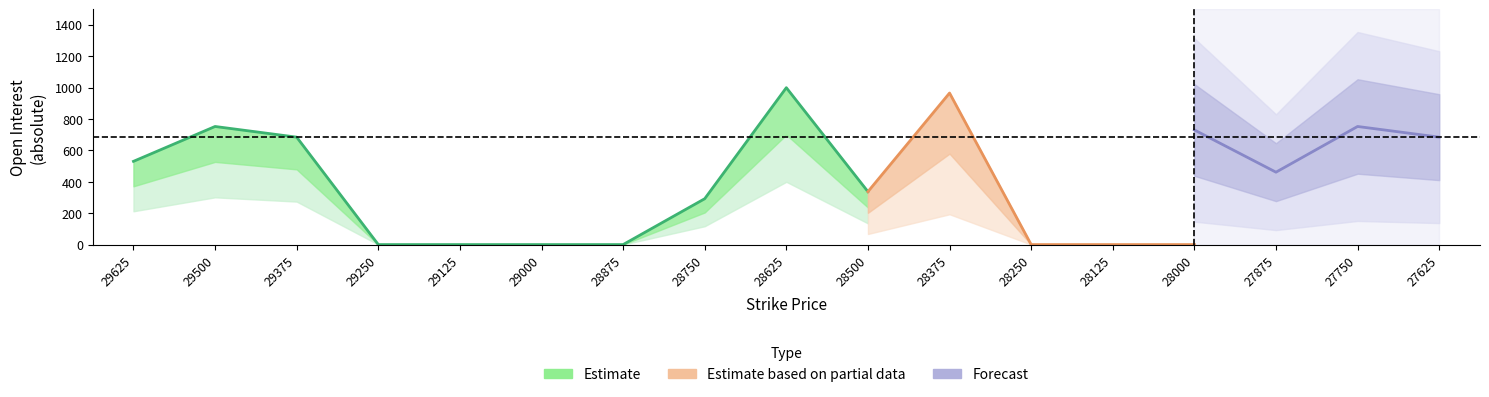

Which label corresponds to the largest value in the chart?

28625